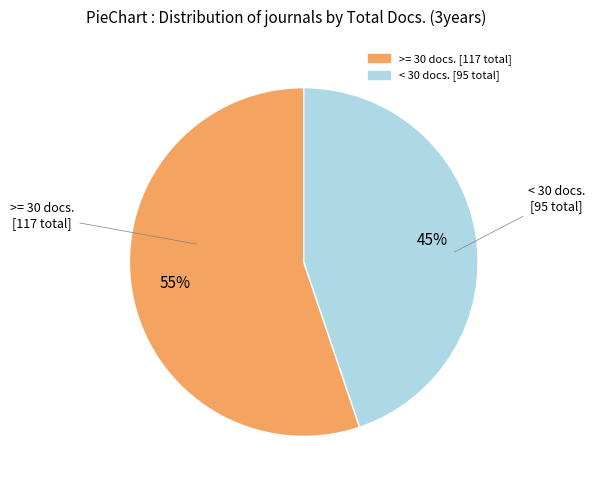

Is there a majority slice in this chart?

Yes